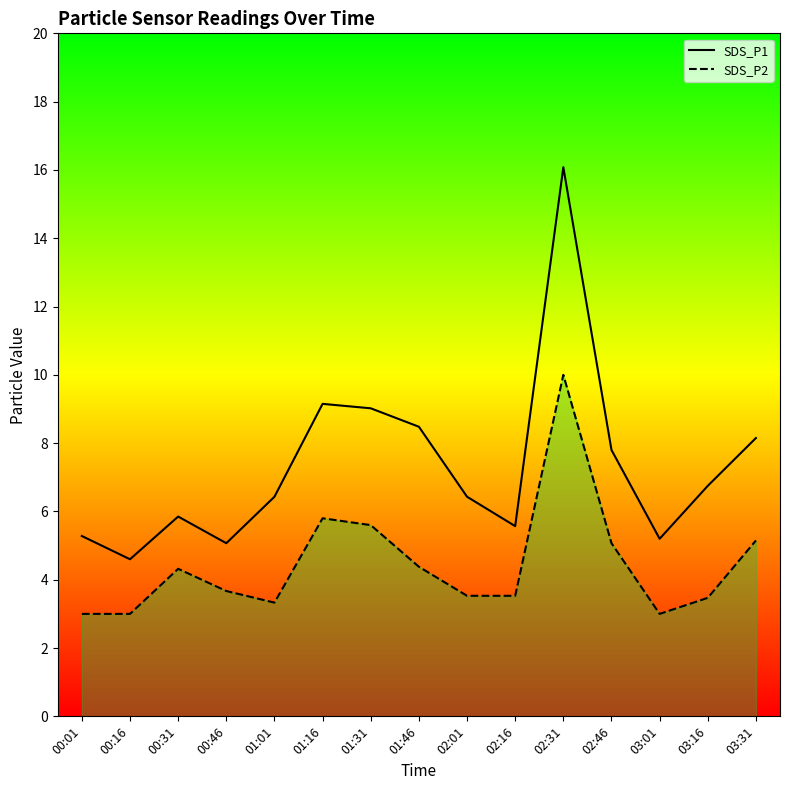

How many lines are shown in the chart?

2